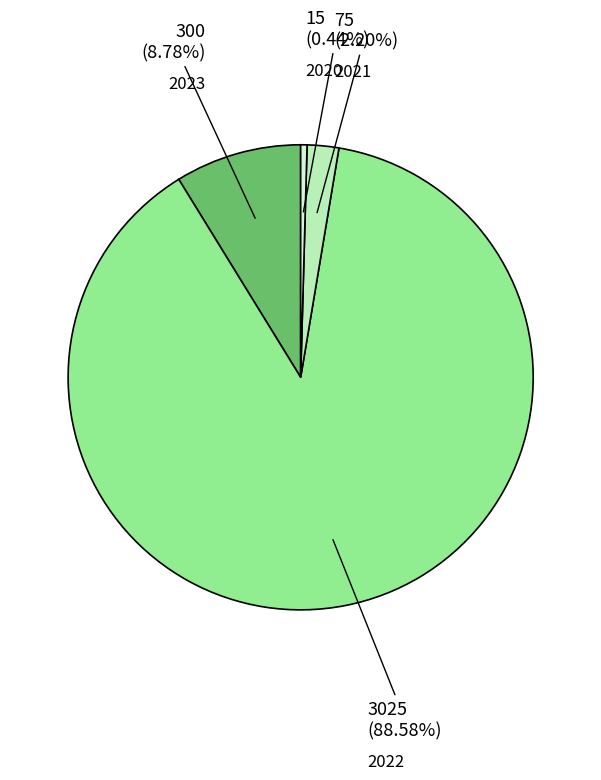

Does any single category account for the majority?

Yes